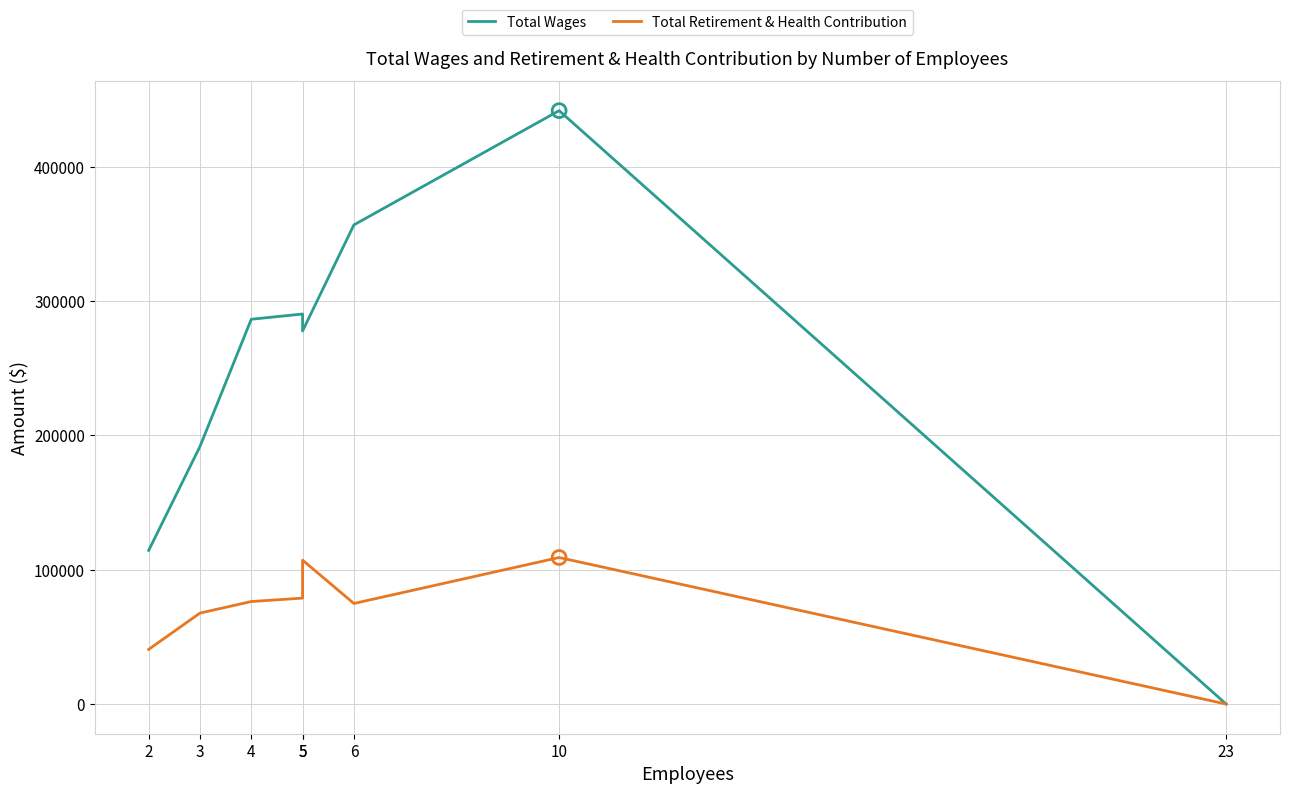

At which category is the sum across all series the highest?

10